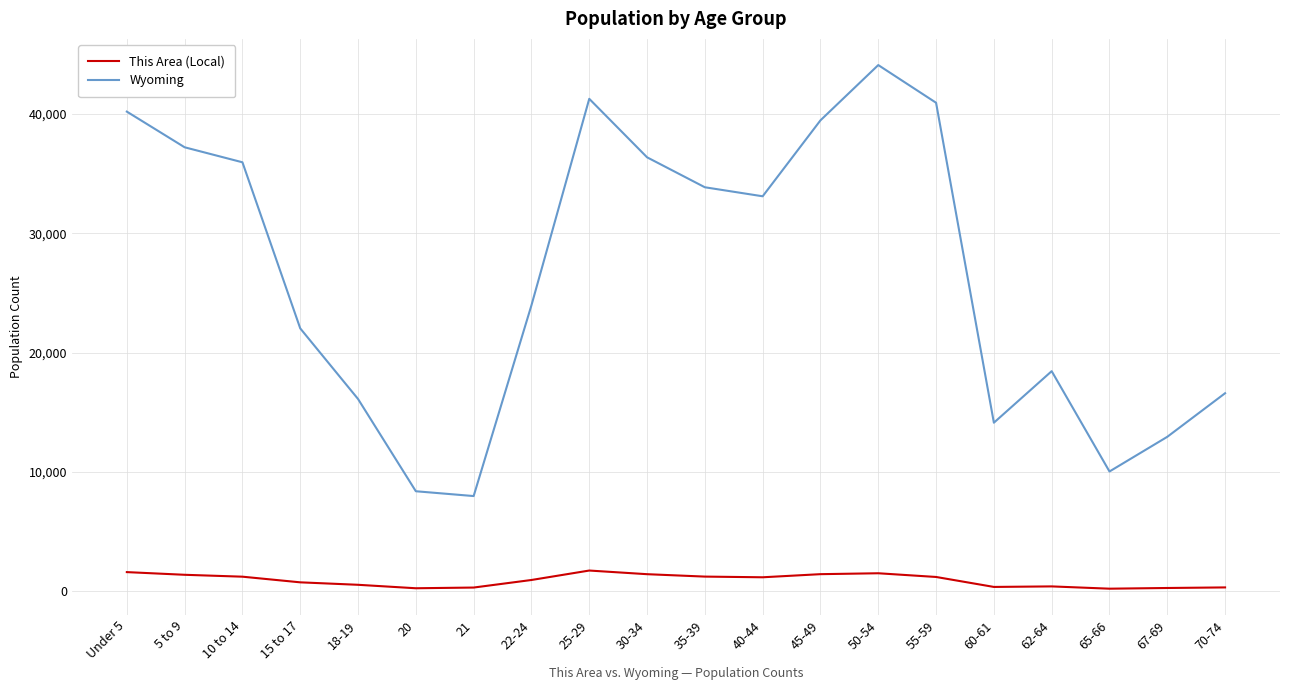

What is the difference between the This Area (Local) values at 35-39 and 67-69?

955